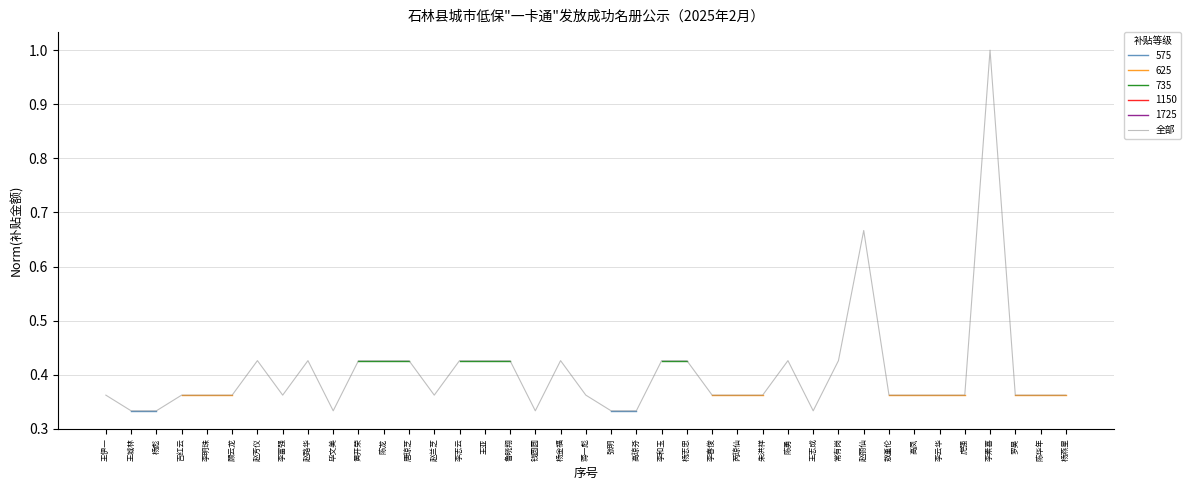

Where is the first local maximum?

赵芳仪